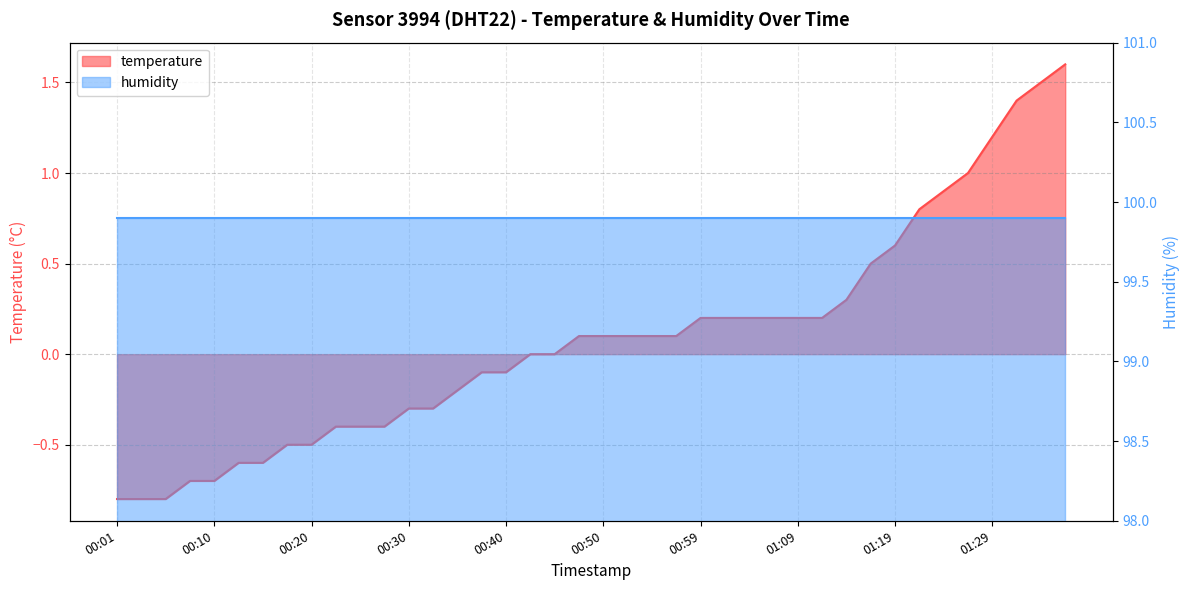

Rank the categories by value from lowest to highest.

00:01, 00:03, 00:05, 00:08, 00:10, 00:13, 00:15, 00:18, 00:20, 00:23, 00:25, 00:27, 00:30, 00:32, 00:35, 00:37, 00:40, 00:42, 00:45, 00:47, 00:50, 00:52, 00:54, 00:57, 00:59, 01:02, 01:04, 01:07, 01:09, 01:12, 01:14, 01:17, 01:19, 01:21, 01:24, 01:26, 01:29, 01:31, 01:34, 01:36